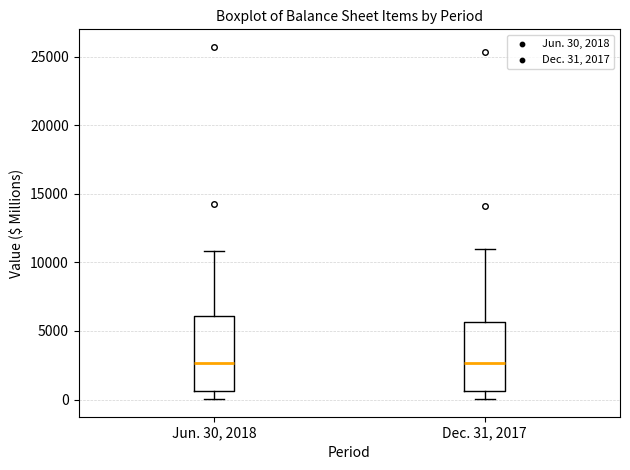

Reading left to right, transcribe this box plot: for each box, give where its median line is, the range the box spans, and where its two whiskers end, as read against the y-axis. The values are not printed on the chart, so give them approximately, as read against the axis.

Jun. 30, 2018: median 2500, box 500 to 6000, whiskers 0 to 11000
Dec. 31, 2017: median 2500, box 500 to 5500, whiskers 0 to 11000